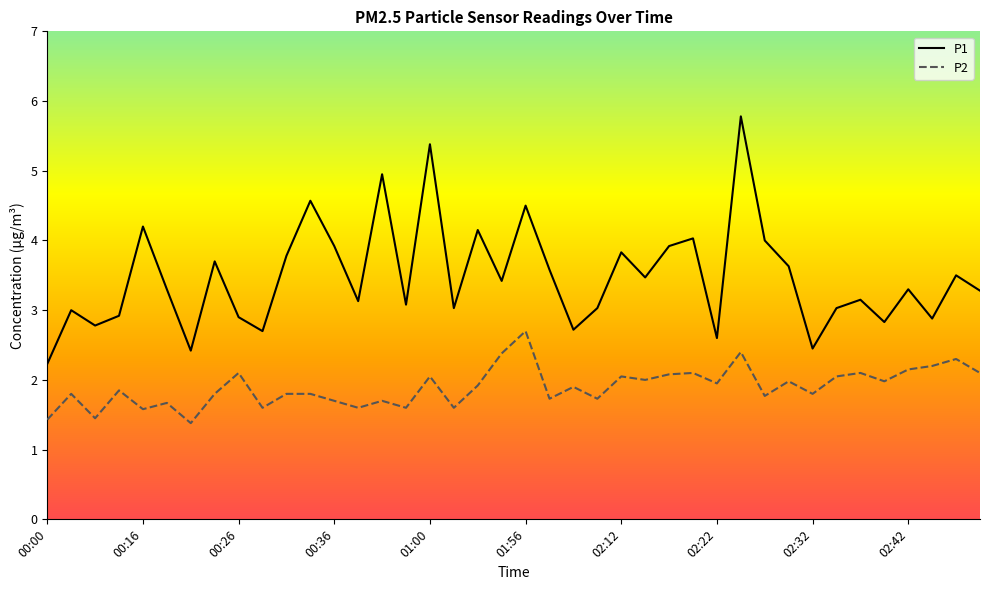

Which series has the largest range (max minus min)?

P1